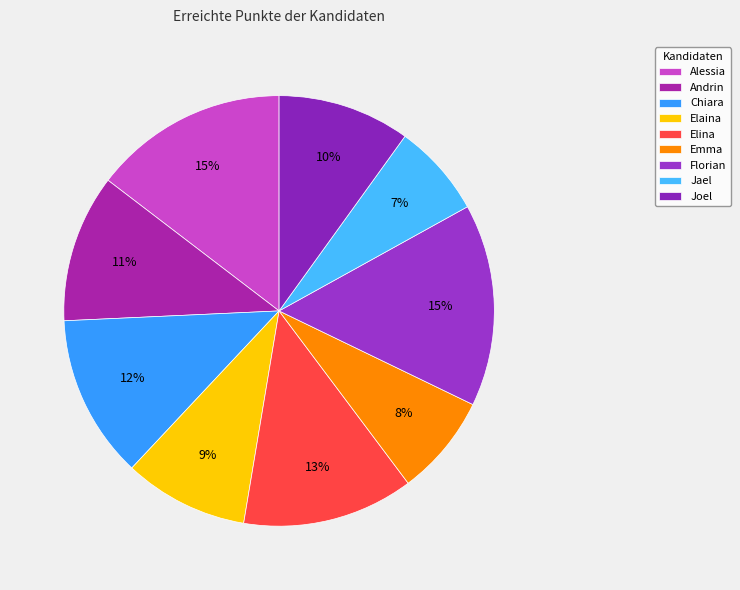

The Florian slice represents 6% of the pie. True or false?

False